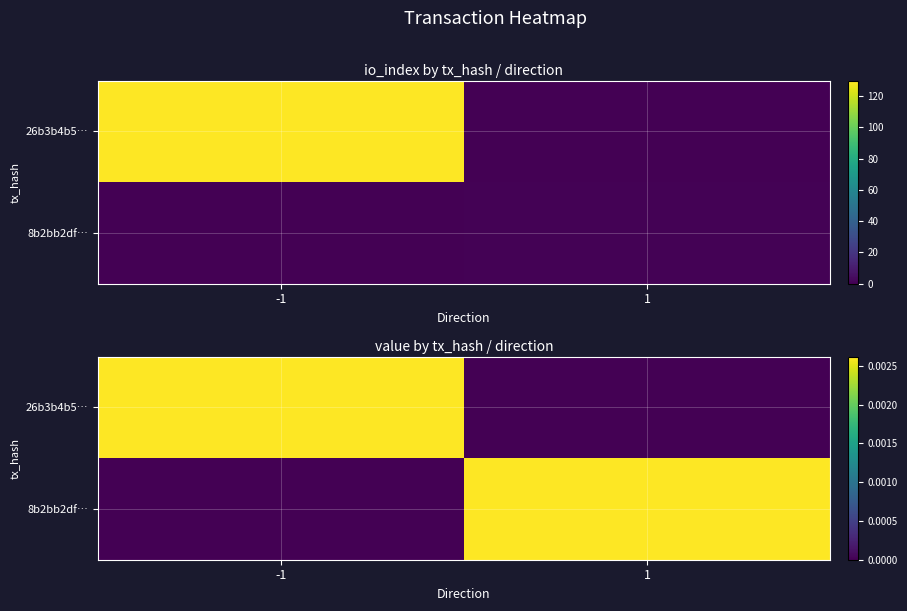

At how many categories does at least one series exceed 0?

2